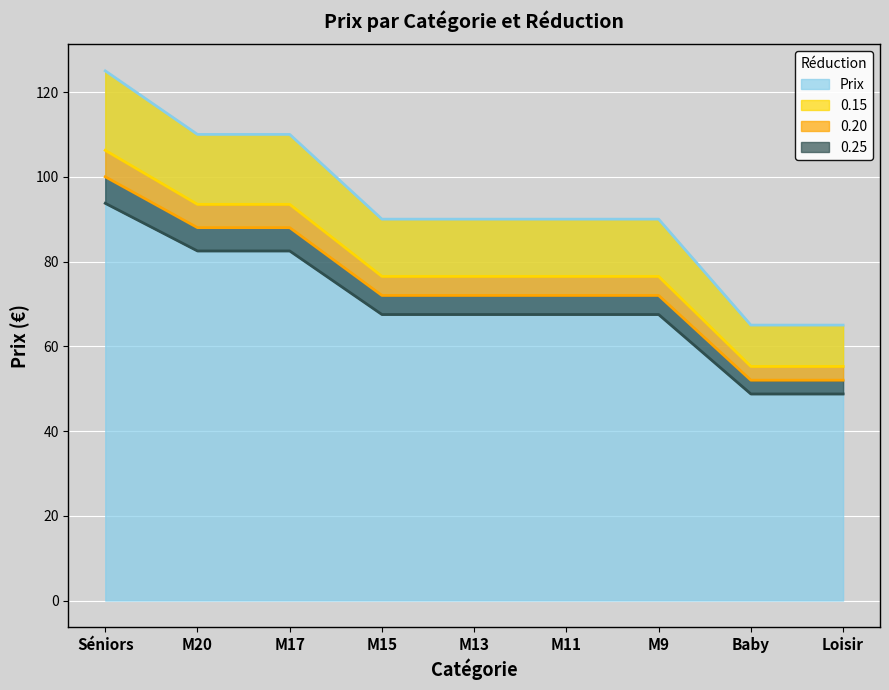

True or false: 0.25 has a value of 80.2 at Baby.

False